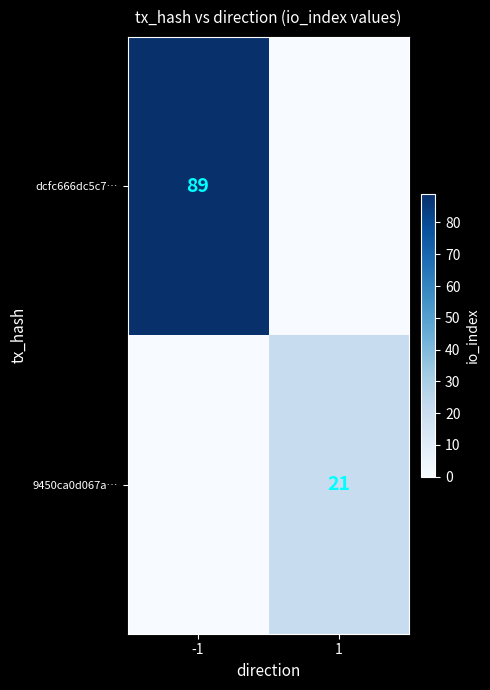

The 9450ca0d067a… series shows 29 at 1. True or false?

False